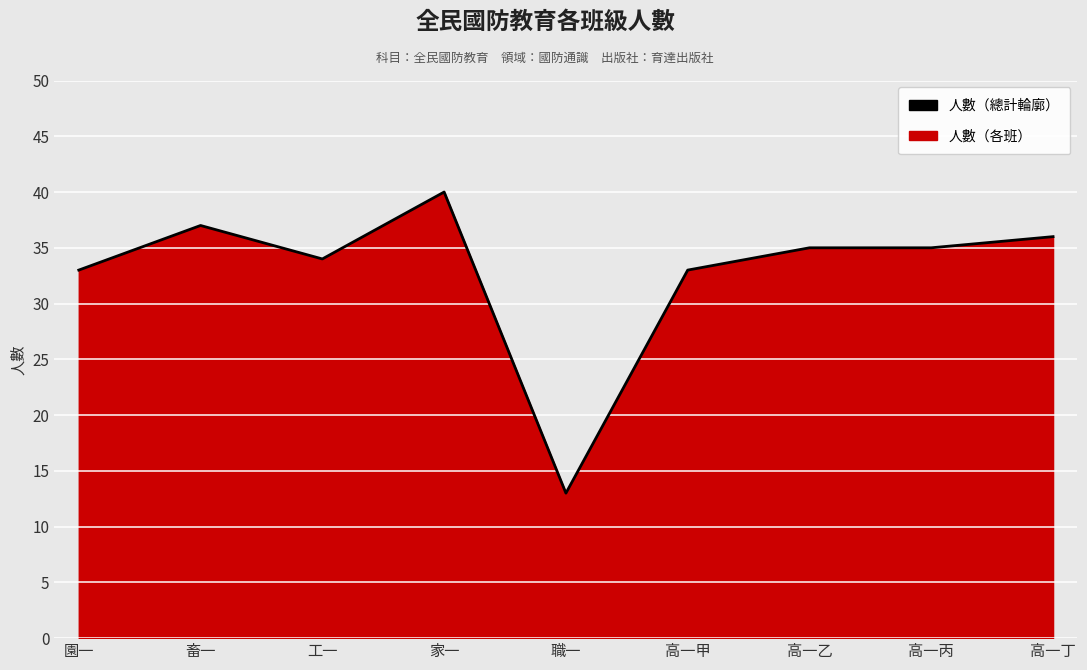

How many interior local valleys (lower than both neighbors) does the data have?

2